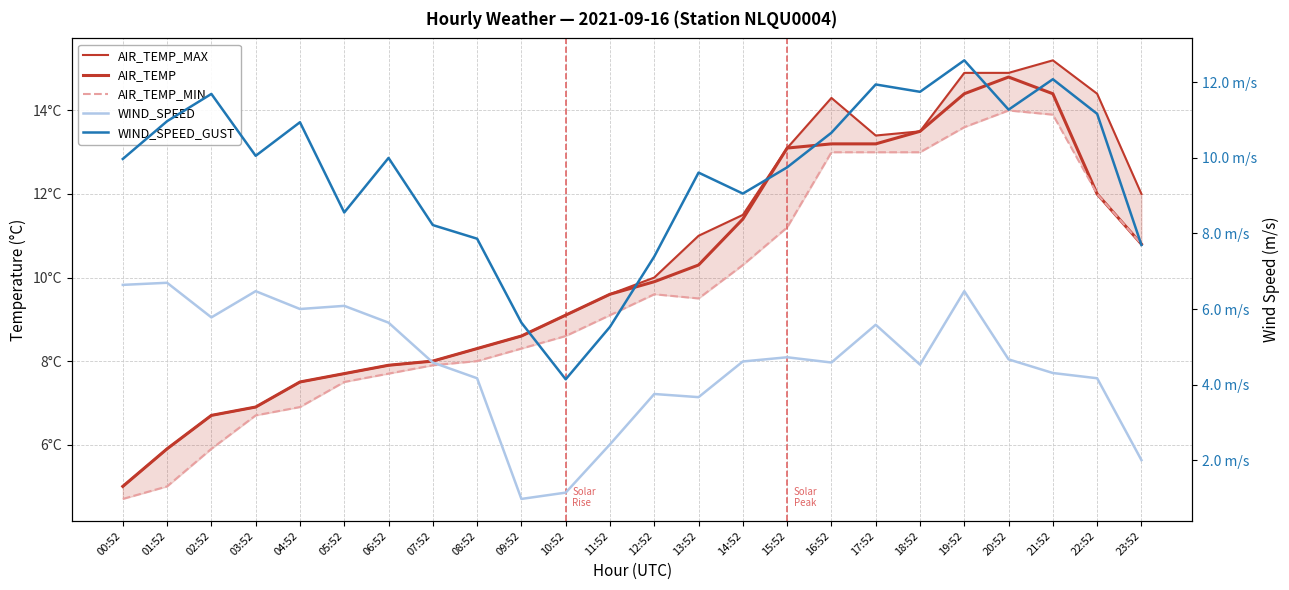

True or false: AIR_TEMP and AIR_TEMP_MIN intersect in this chart.

False